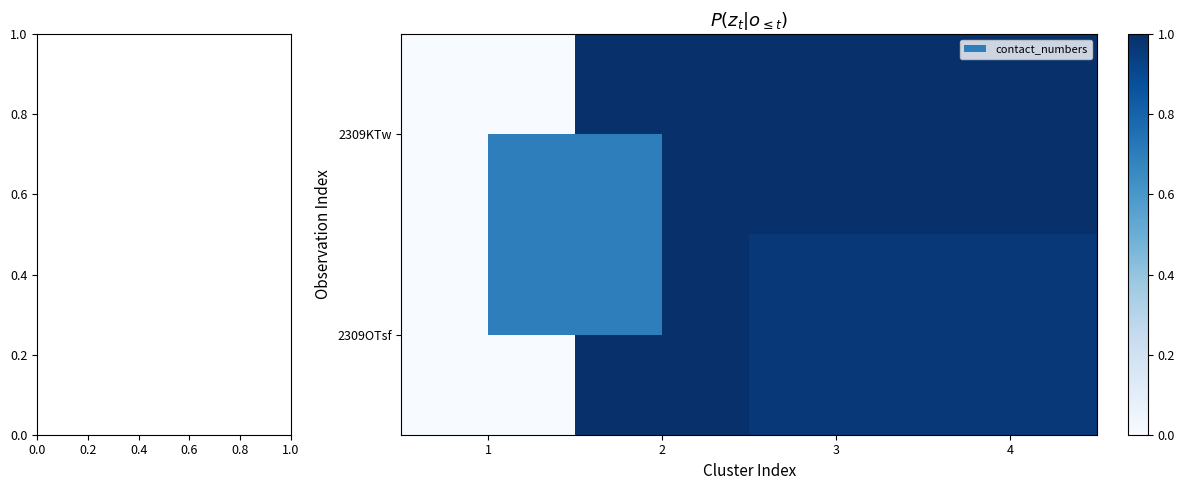

Count the number of categories in the chart.

4